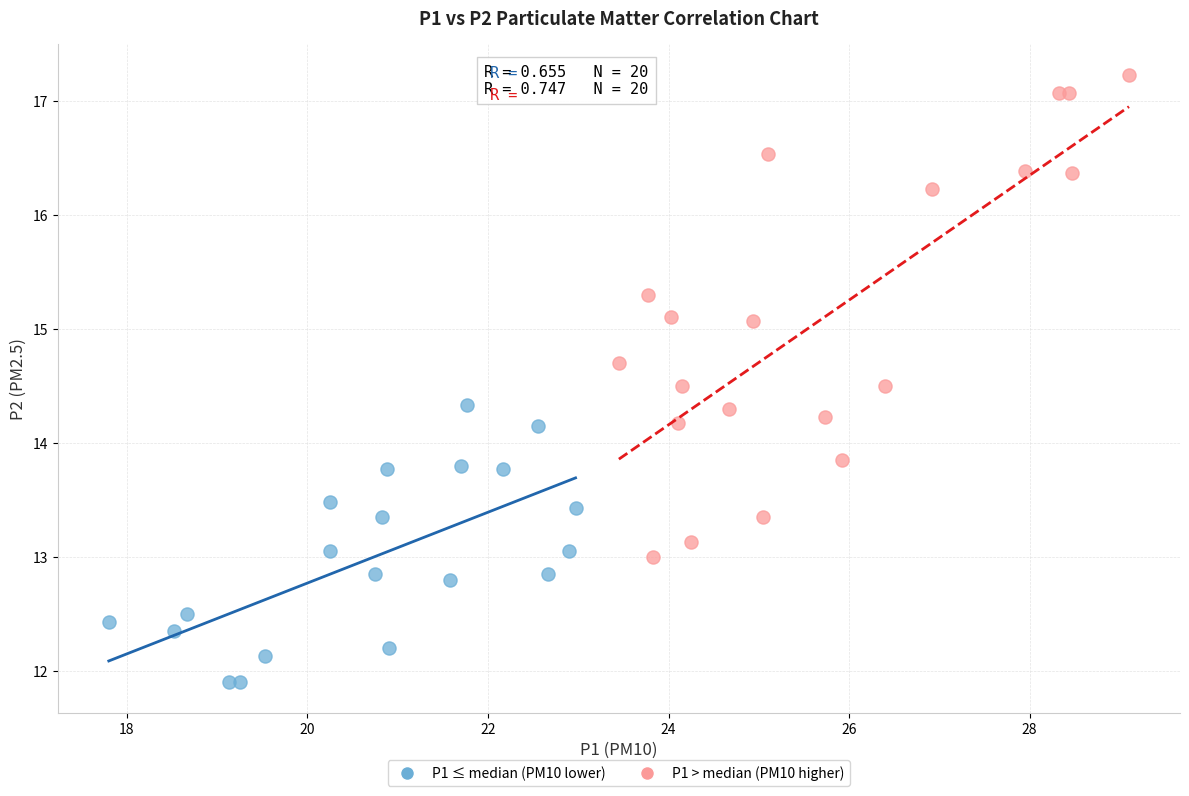

Which series has the largest Y range (max minus min)?

P1 > median (PM10 higher)